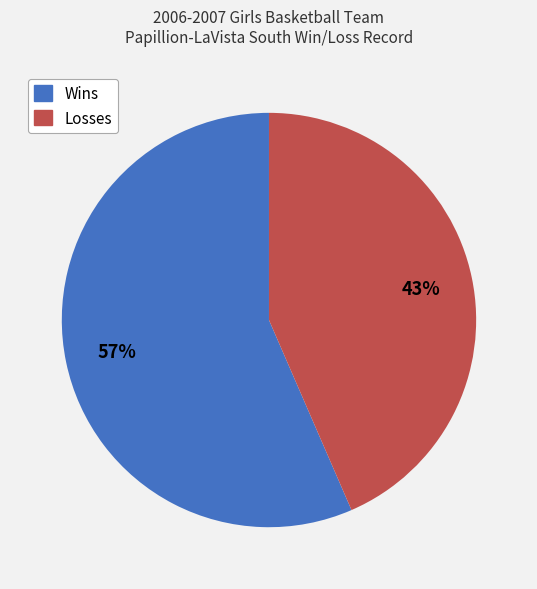

Between Losses and Wins, which is larger?

Wins